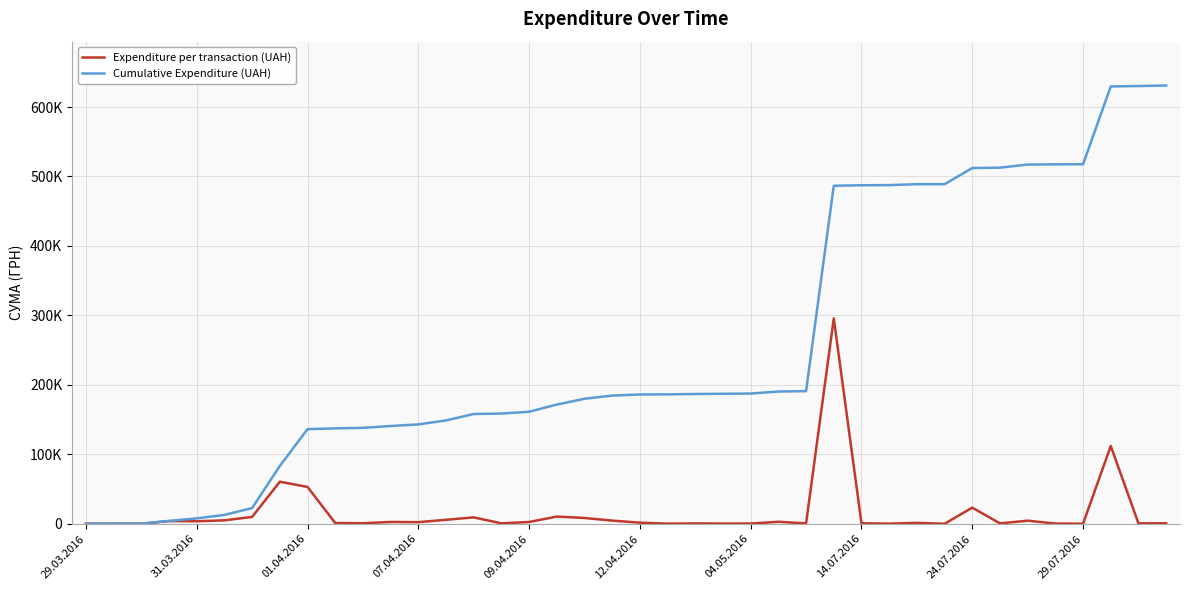

What are all the series names shown in the legend?

Expenditure per transaction (UAH), Cumulative Expenditure (UAH)